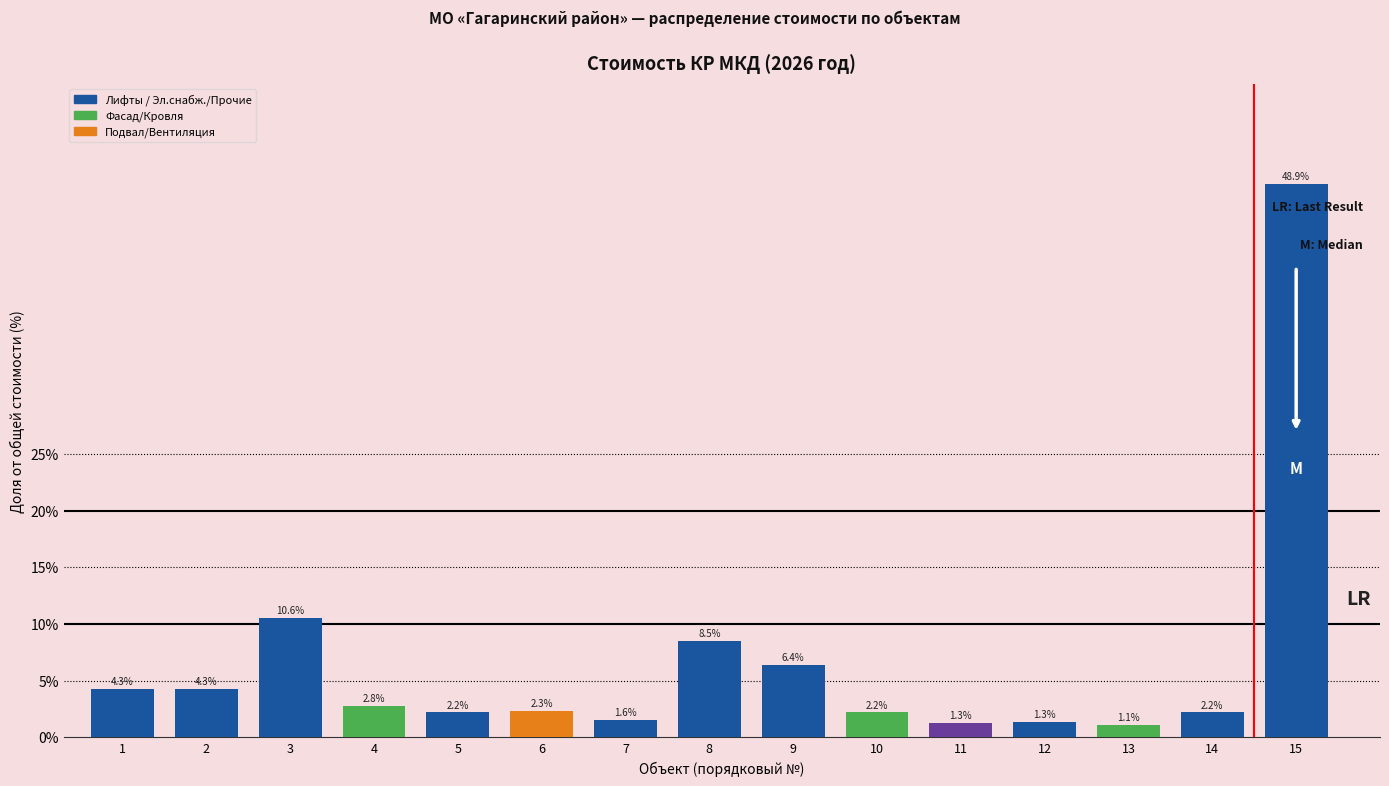

Reading left to right, list all the values displayed in this chart.

1=4.3	2=4.3	3=10.6	4=2.8	5=2.2	6=2.3	7=1.6	8=8.5	9=6.4	10=2.2	11=1.3	12=1.3	13=1.1	14=2.2	15=48.9